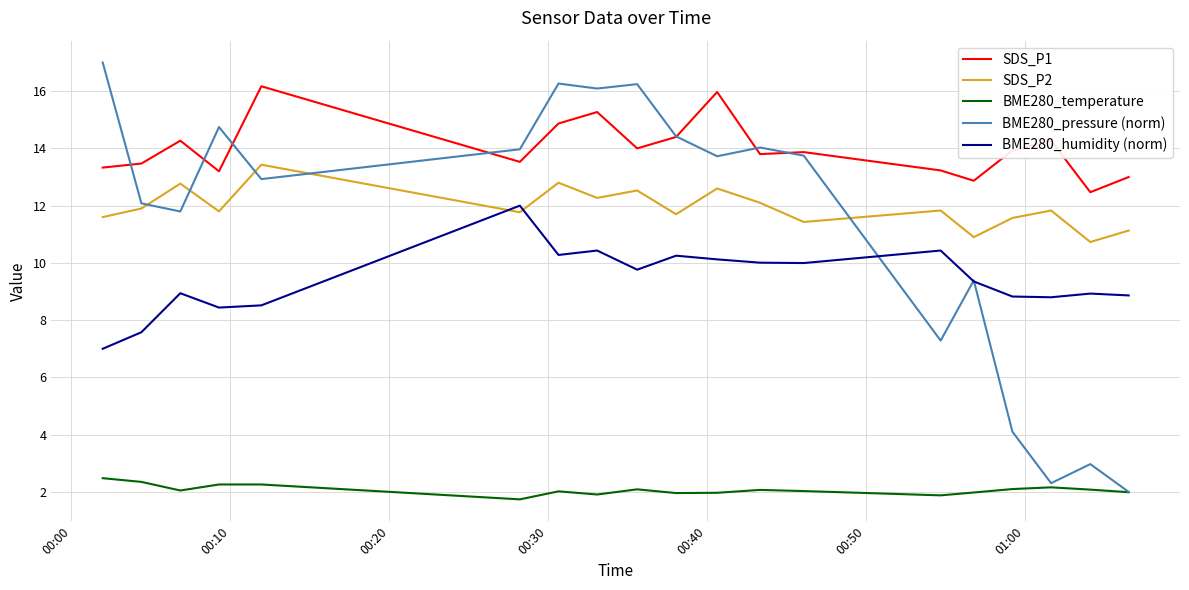

What is the minimum value shown in the chart?

1.7